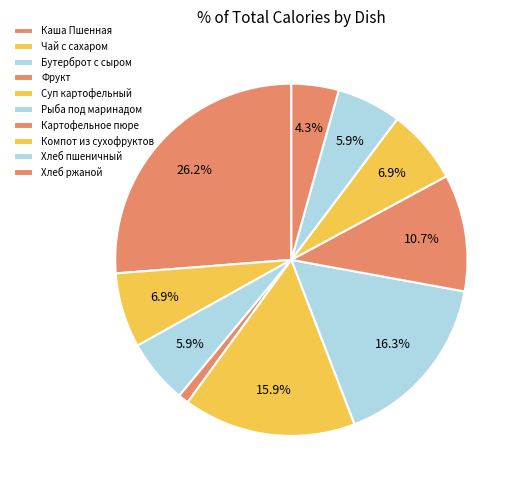

What percentage do Бутерброт с сыром and Чай с сахаром together represent?

12.8%